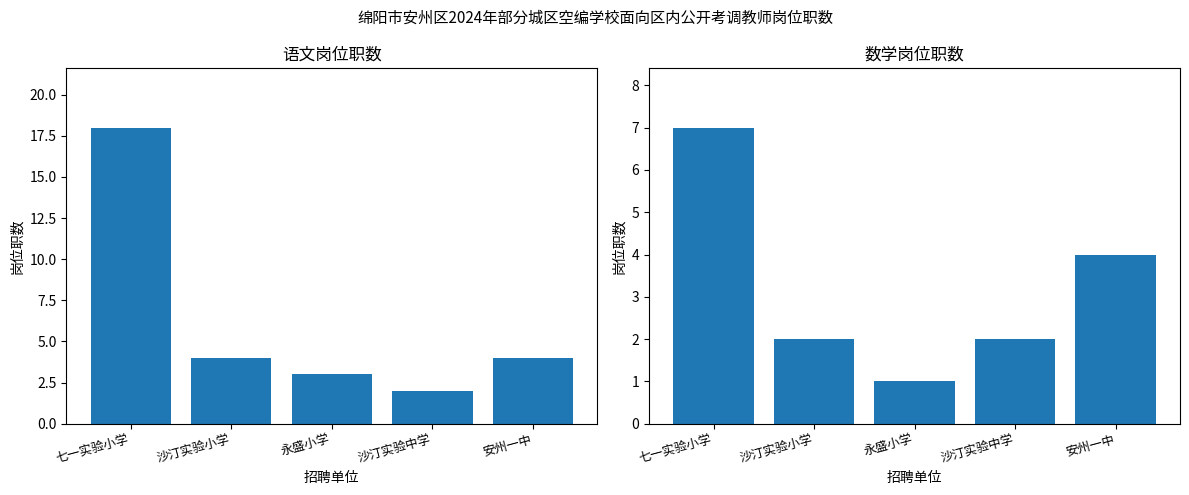

What is the label of the 3rd bar from the right?

永盛小学